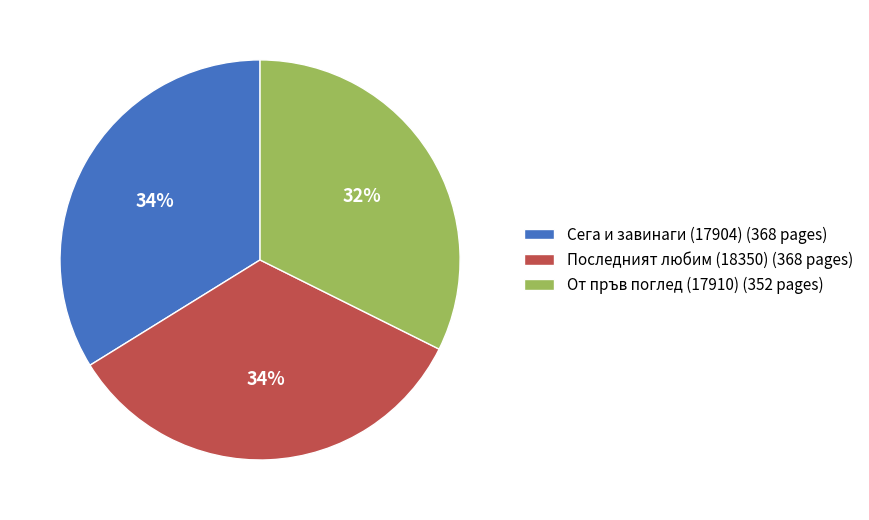

The Последният любим (18350) slice represents 39% of the pie. True or false?

False